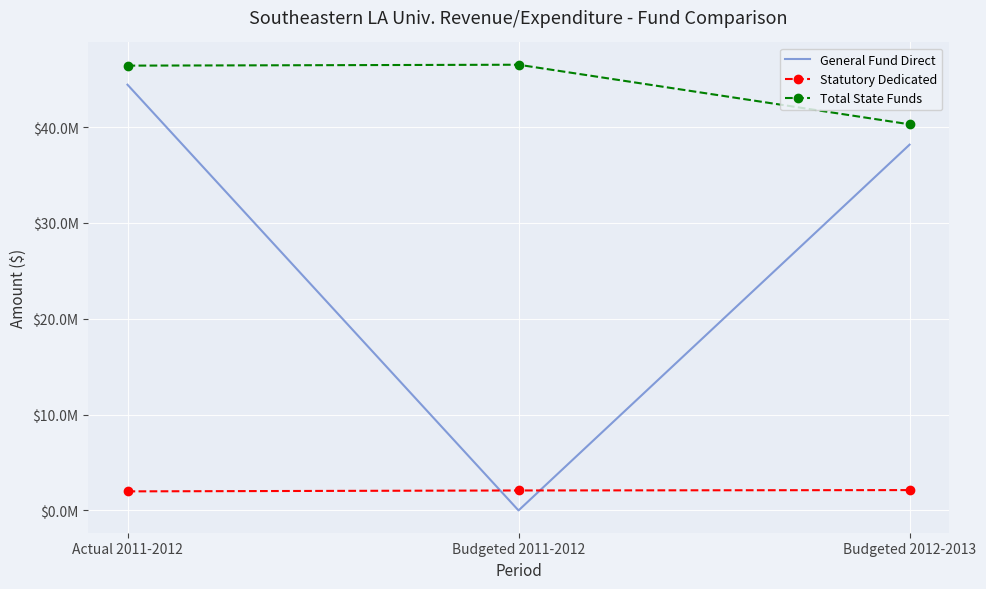

What is the value of the General Fund Direct point at the 3rd from the left?

38162464